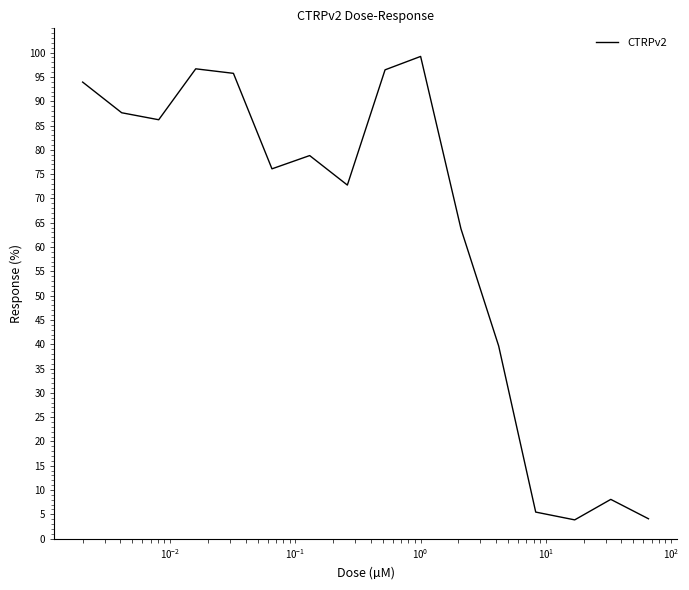

What is the minimum value shown in the chart?

3.9